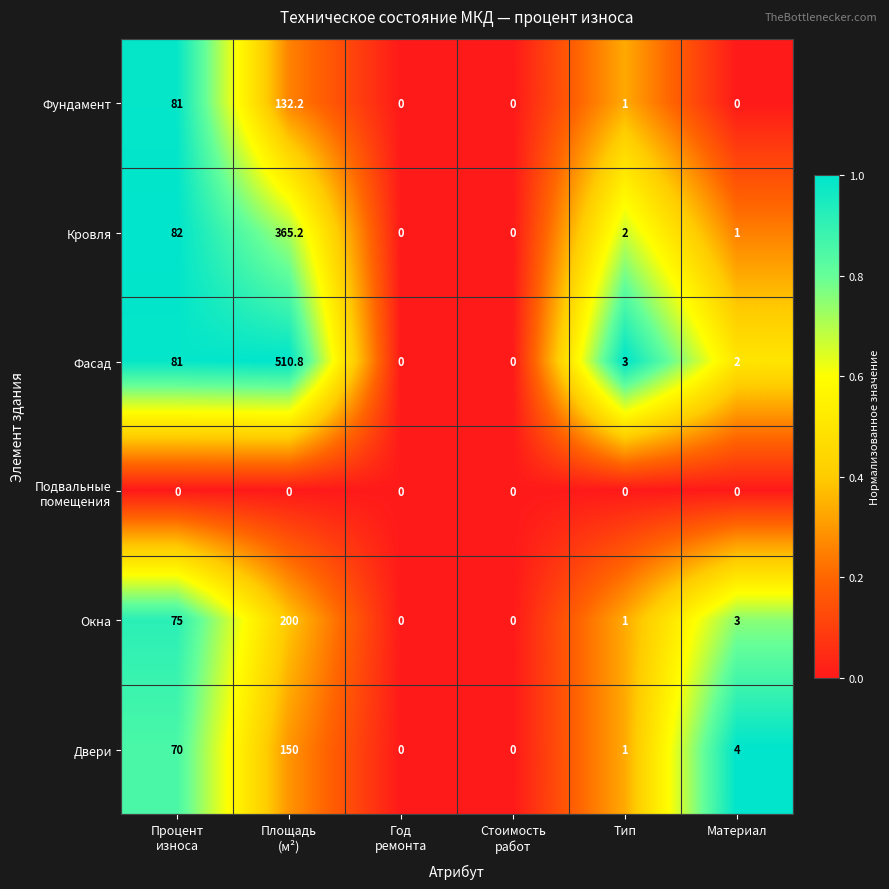

Which series changed the most between Процент
износа and Стоимость
работ?

Кровля